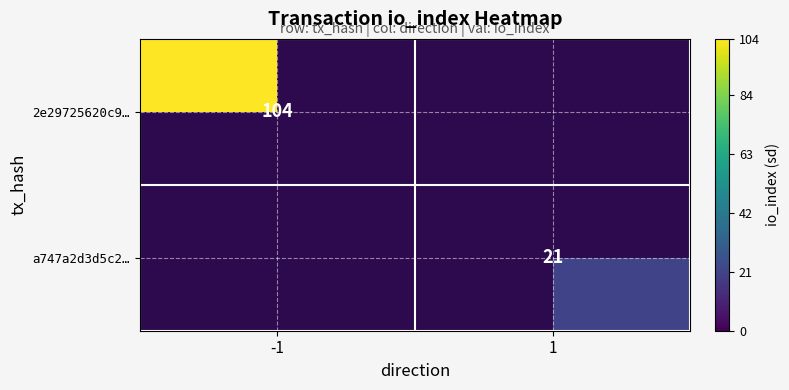

The value of a747a2d3d5c2… at 1 is 12. True or false?

False